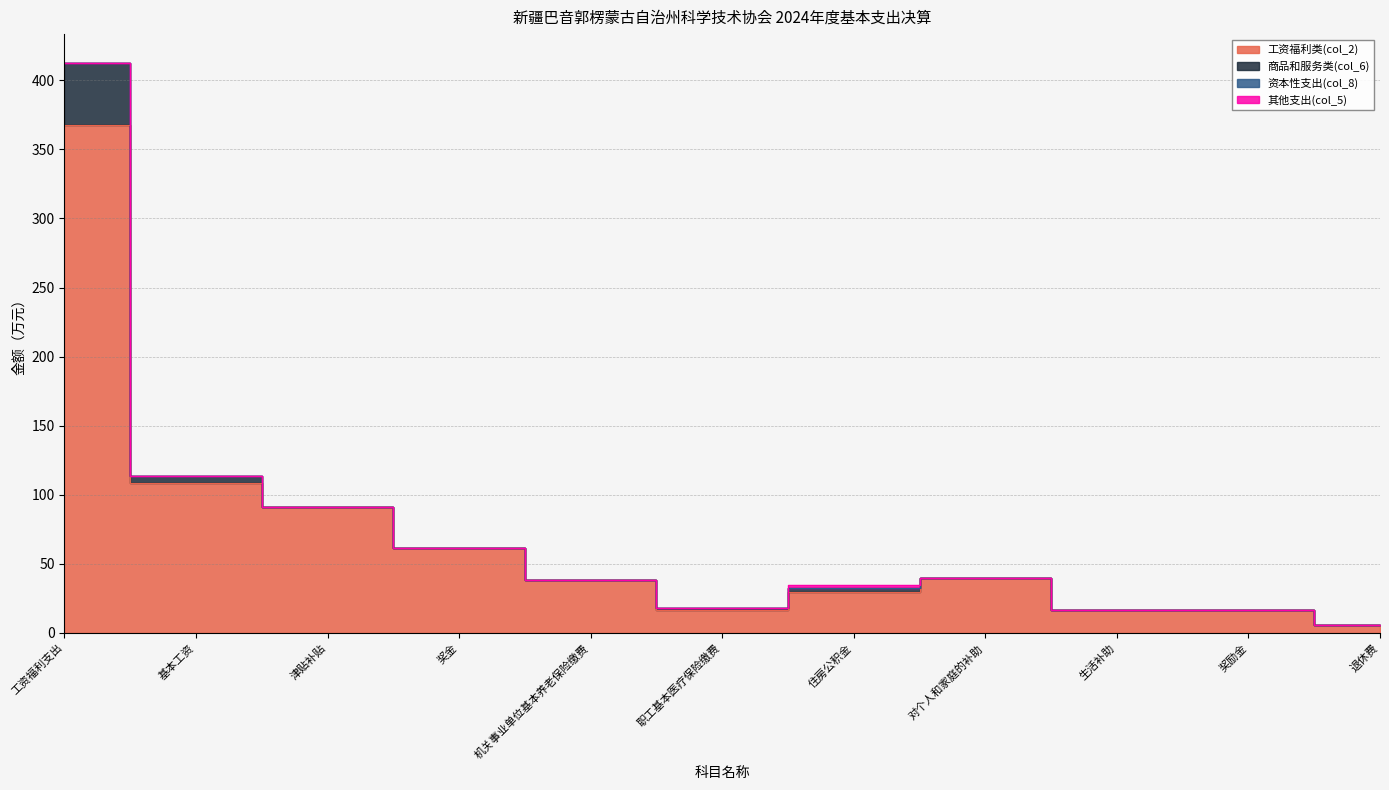

What position from the right is 奖金?

8